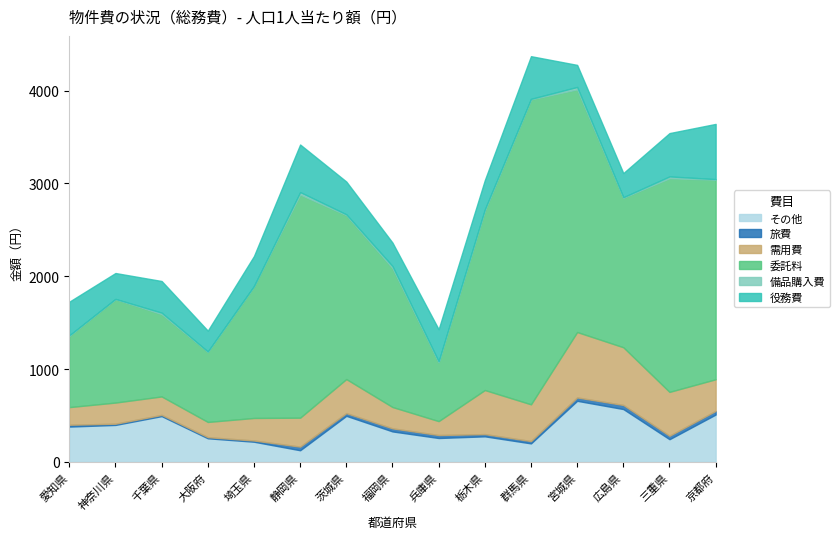

Reading left to right, transcribe all the data shown in this chart.

その他: 380	398	493	254	217	125	496	328	257	275	199	658	569	244	510
旅費: 20	13	13	12	13	39	29	33	32	24	25	36	44	37	39
需用費: 190	228	199	164	243	312	367	230	150	475	396	705	622	473	341
委託料: 769	1115	887	757	1420	2404	1767	1497	634	1933	3286	2615	1611	2302	2151
備品購入費: 4	2	16	2	1	27	9	22	10	13	6	26	6	20	6
役務費: 363	279	341	225	324	513	353	253	346	316	460	238	260	467	595